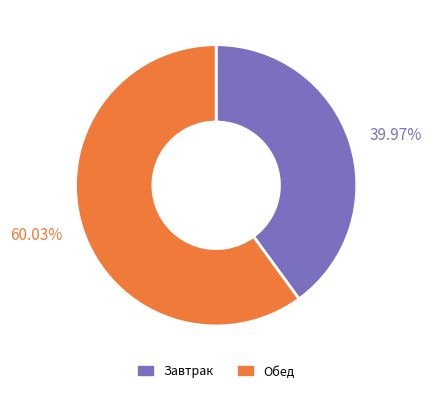

To the nearest percent, what is the difference between the Обед and Завтрак slice percentages?

20%